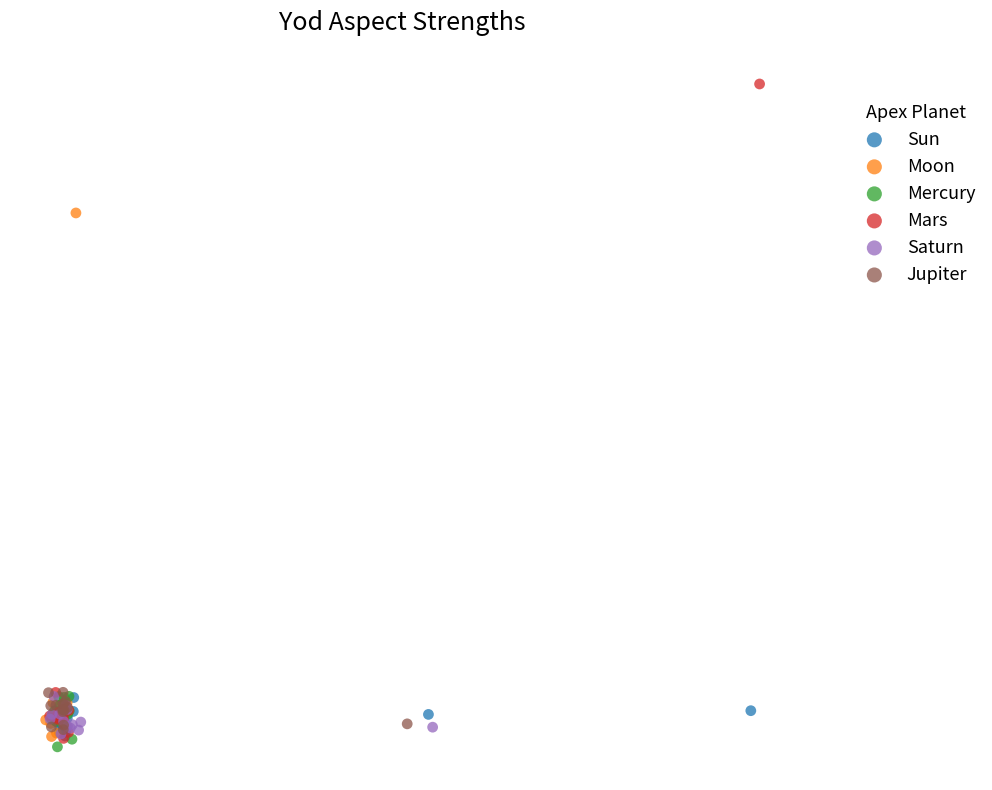

Which series has the largest Y range (max minus min)?

Mars